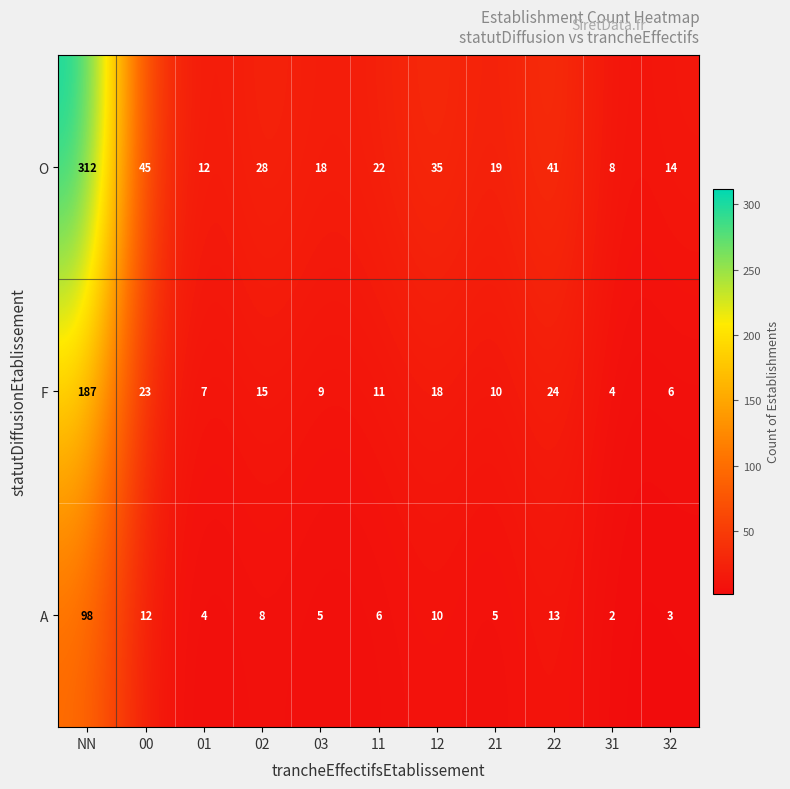

Which series has the widest spread of values?

O